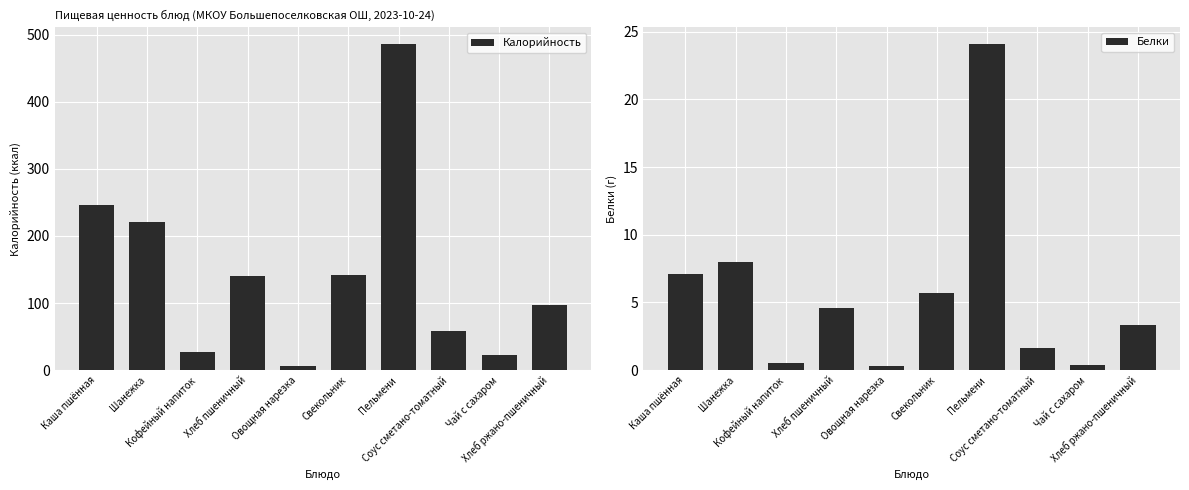

What is the total value across all series at Свекольник?

147.4